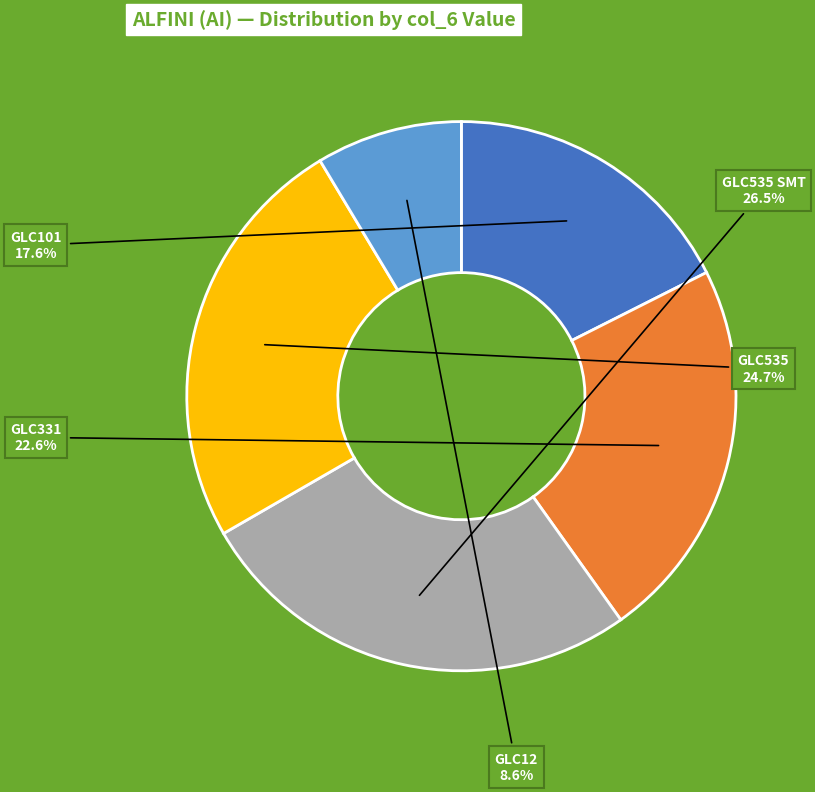

What percentage is the GLC535 slice, to the nearest percent?

25%